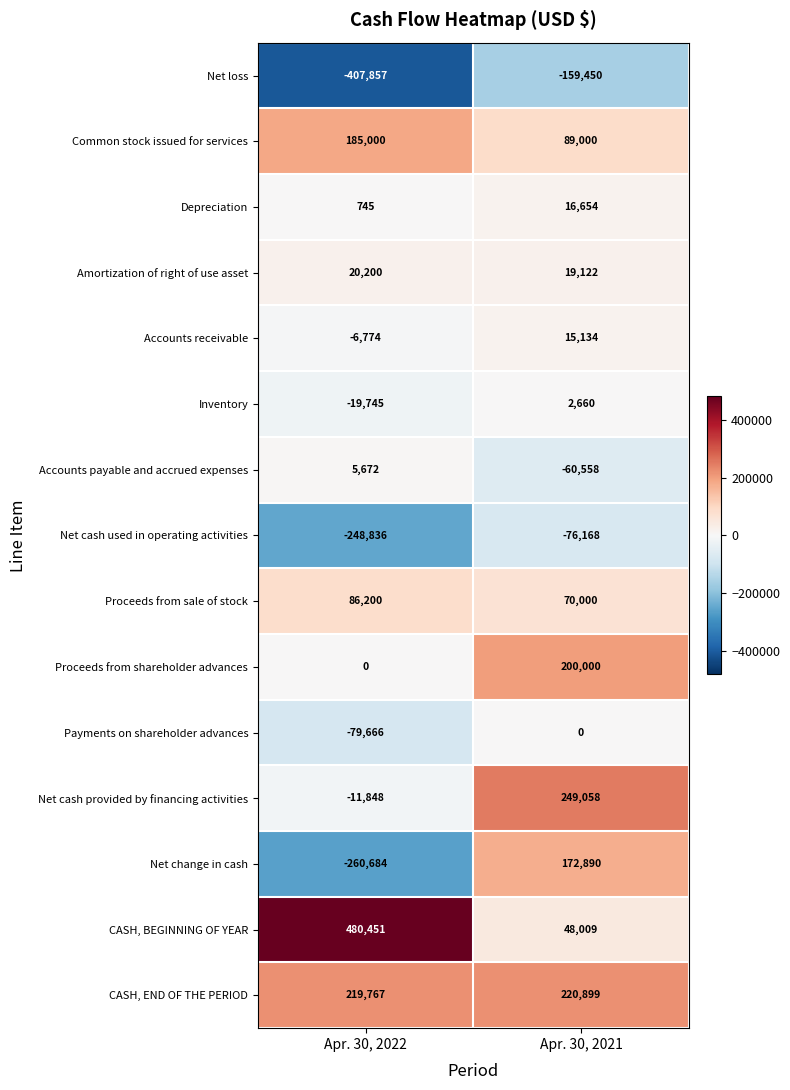

Which label corresponds to the smallest value in the chart?

Apr. 30, 2022